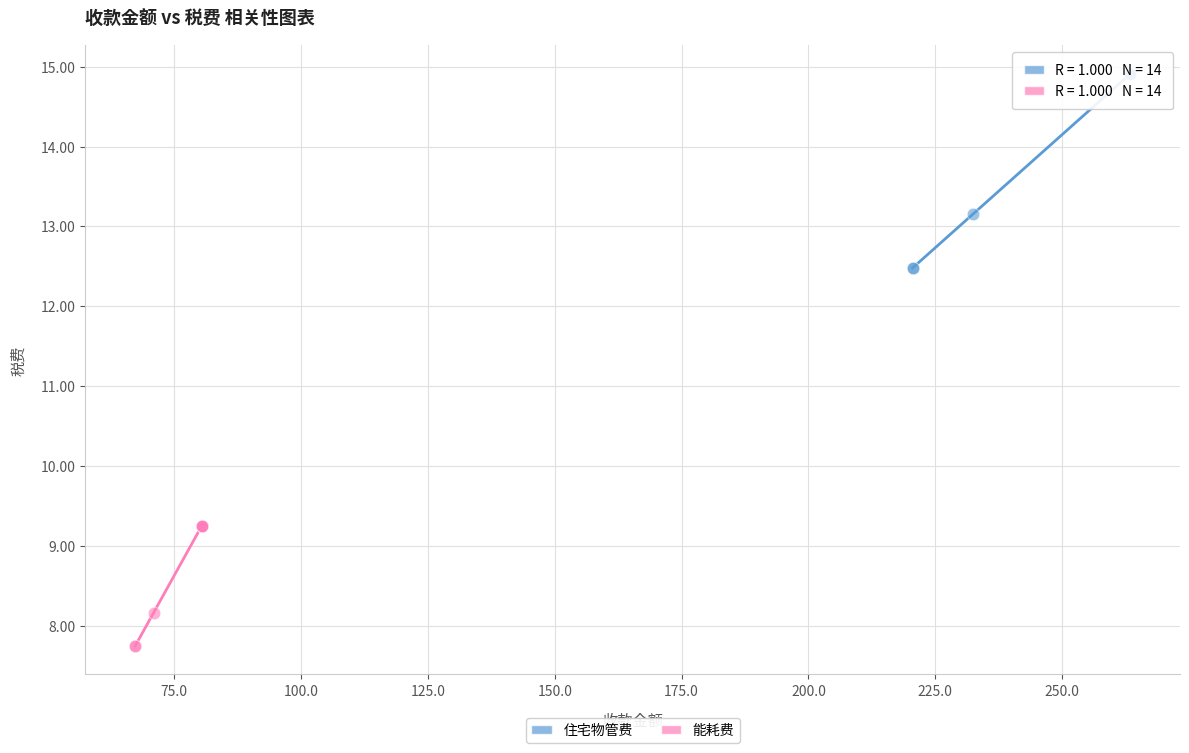

What are all the series names shown in the legend?

住宅物管费, 能耗费